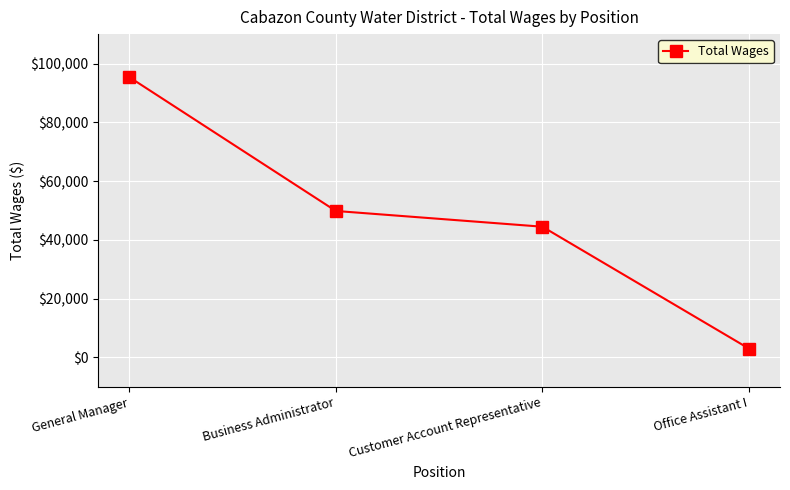

Count the number of data series in this chart.

1